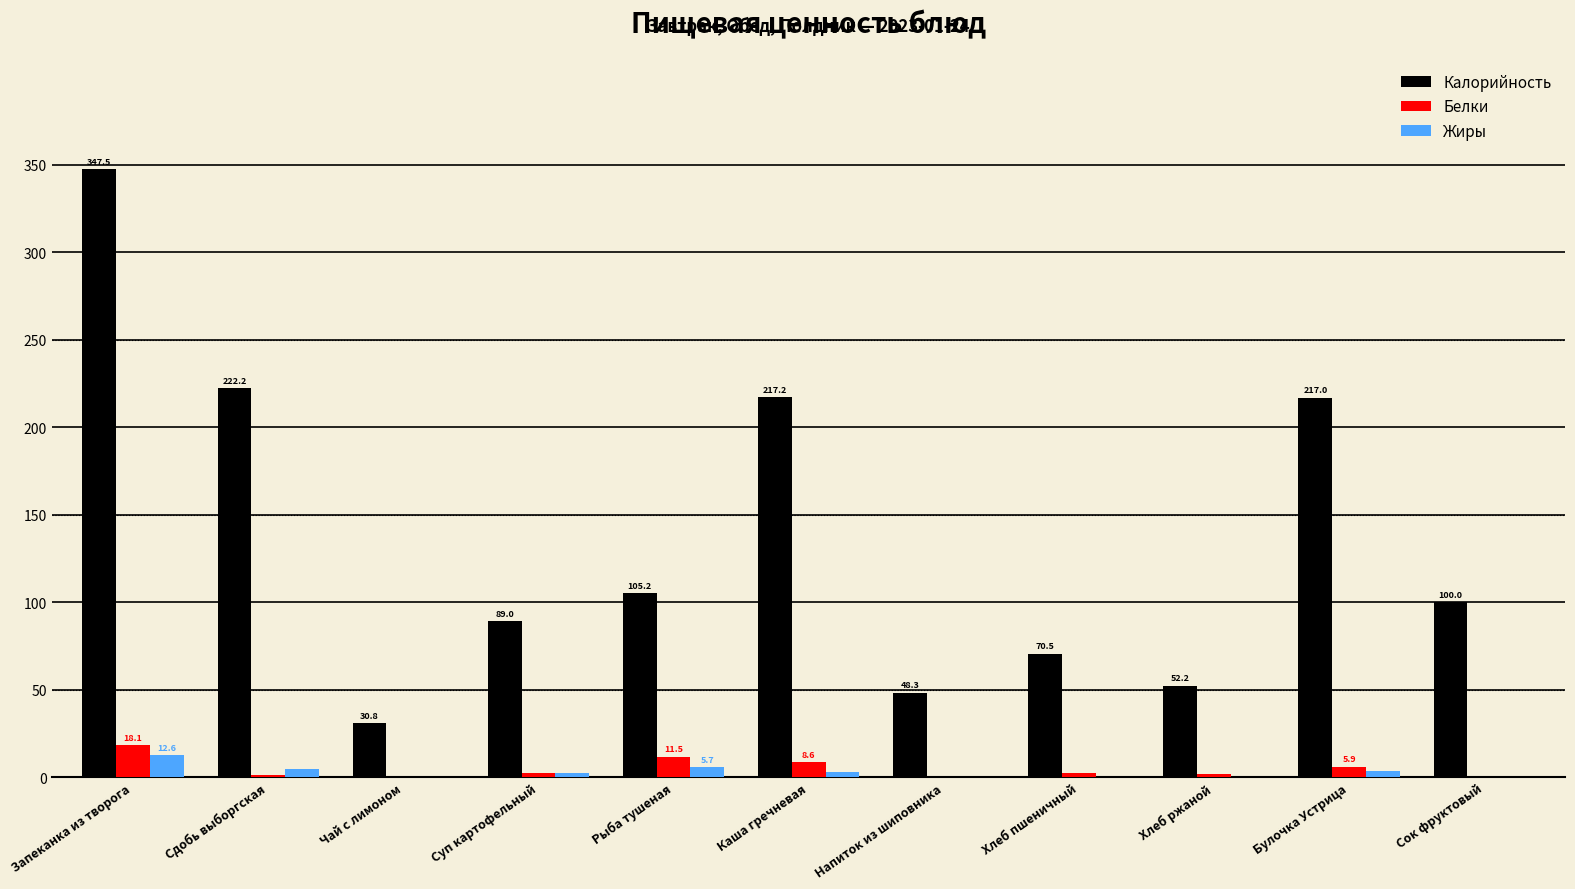

Between Хлеб пшеничный and Булочка Устрица, which series saw the biggest shift?

Калорийность